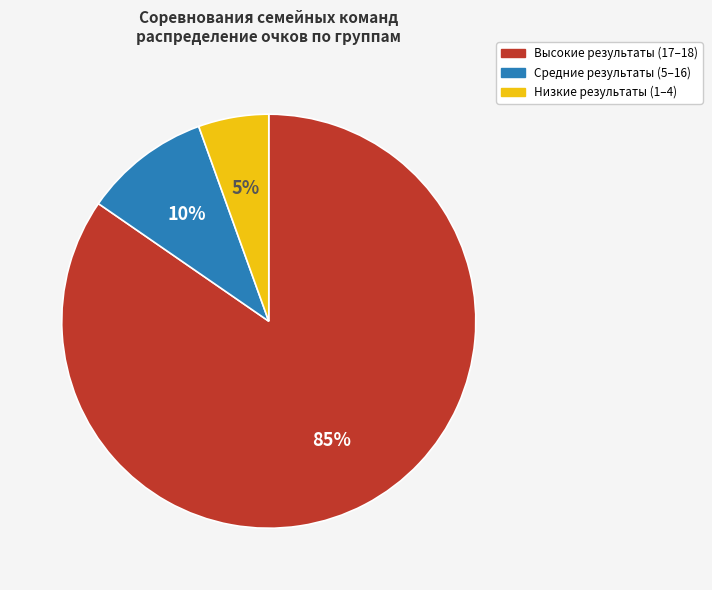

Which has a higher value, Высокие результаты (17–18) or Средние результаты (5–16)?

Высокие результаты (17–18)